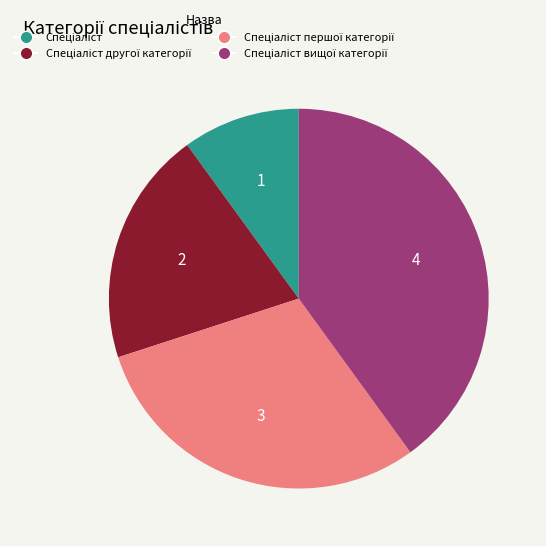

Does any single category account for the majority?

No